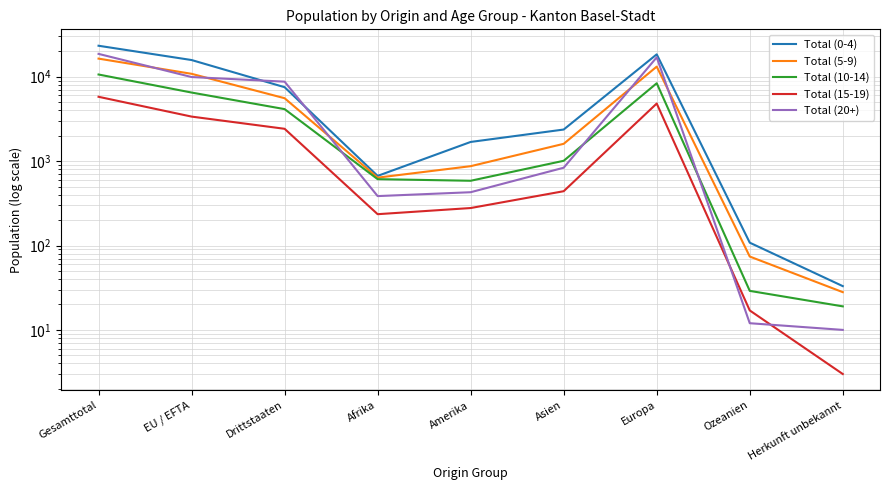

What is the approximate value of Total (20+) at Asien, to the nearest 100?

800